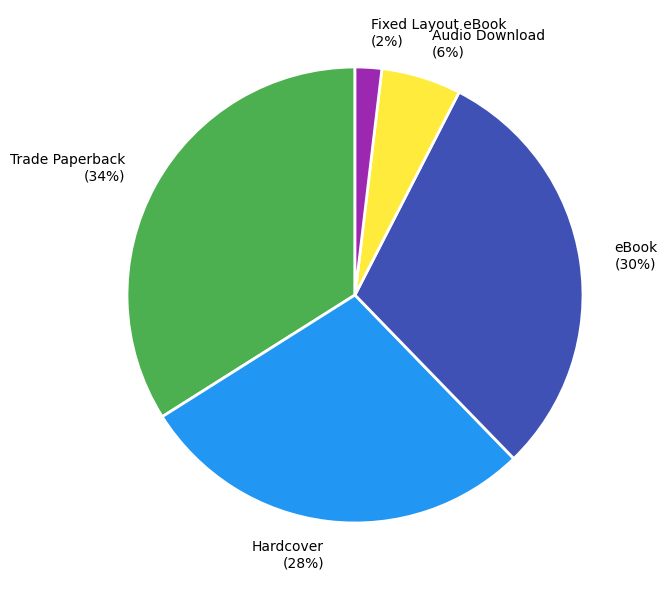

Which slice is the largest?

Trade Paperback